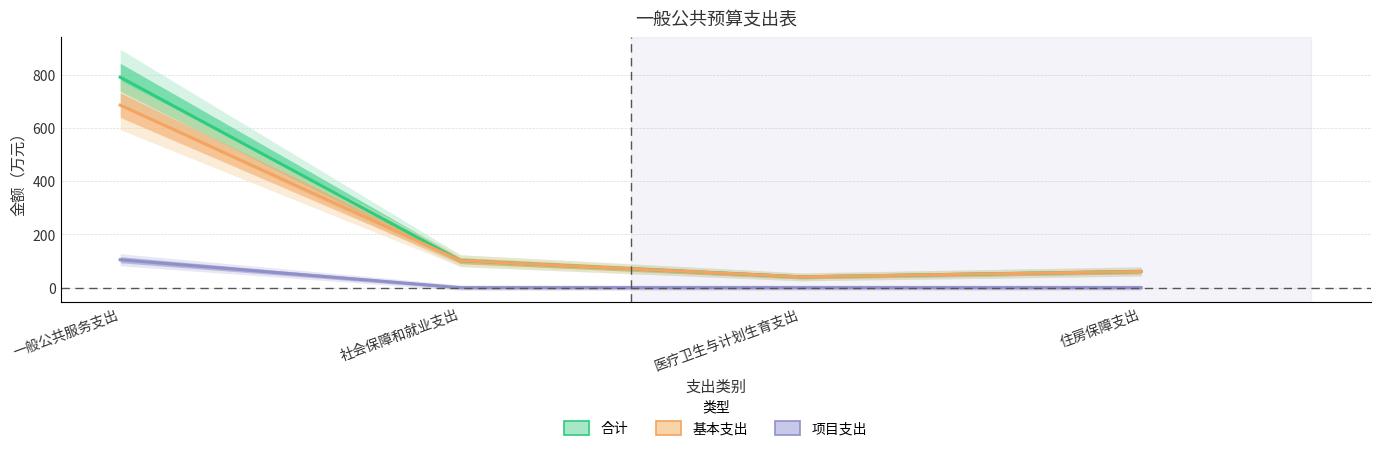

What is the label of the 1st point from the left?

一般公共服务支出